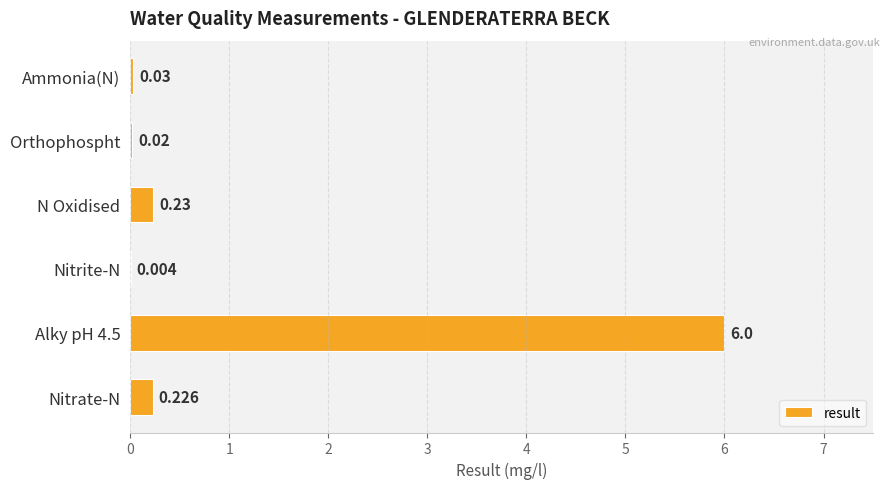

At which label is the value closest to 3?

N Oxidised